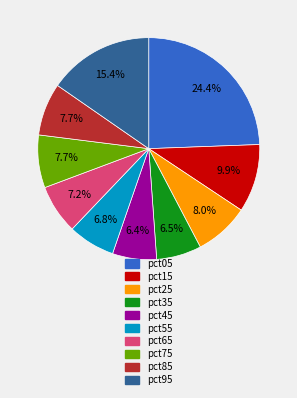

Does pct45 account for over 50% of the chart?

No